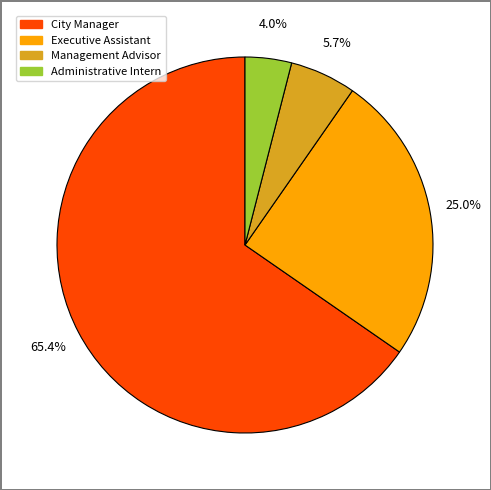

Which slice is the smallest?

Administrative Intern